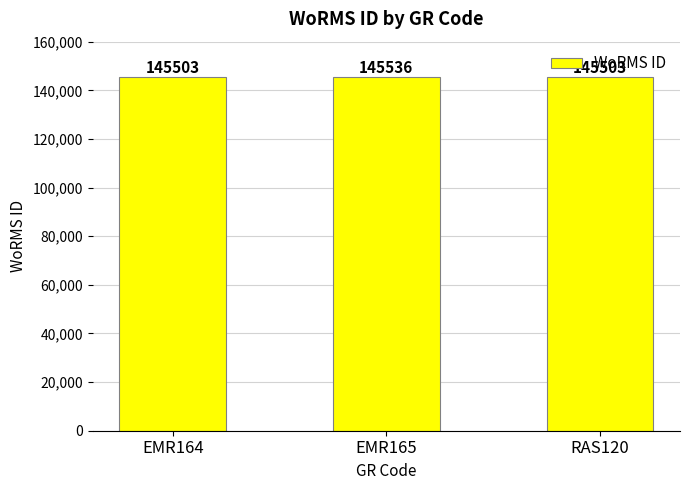

True or false: the data shows 145503 at EMR164.

True